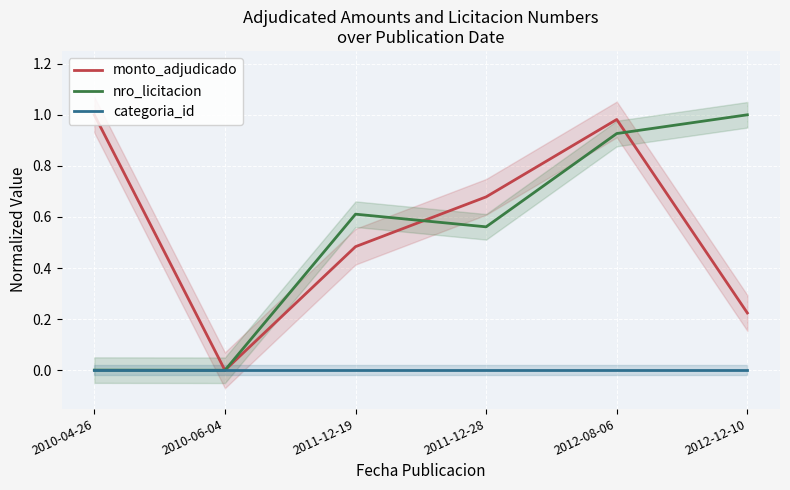

What are all the series names shown in the legend?

monto_adjudicado, nro_licitacion, categoria_id